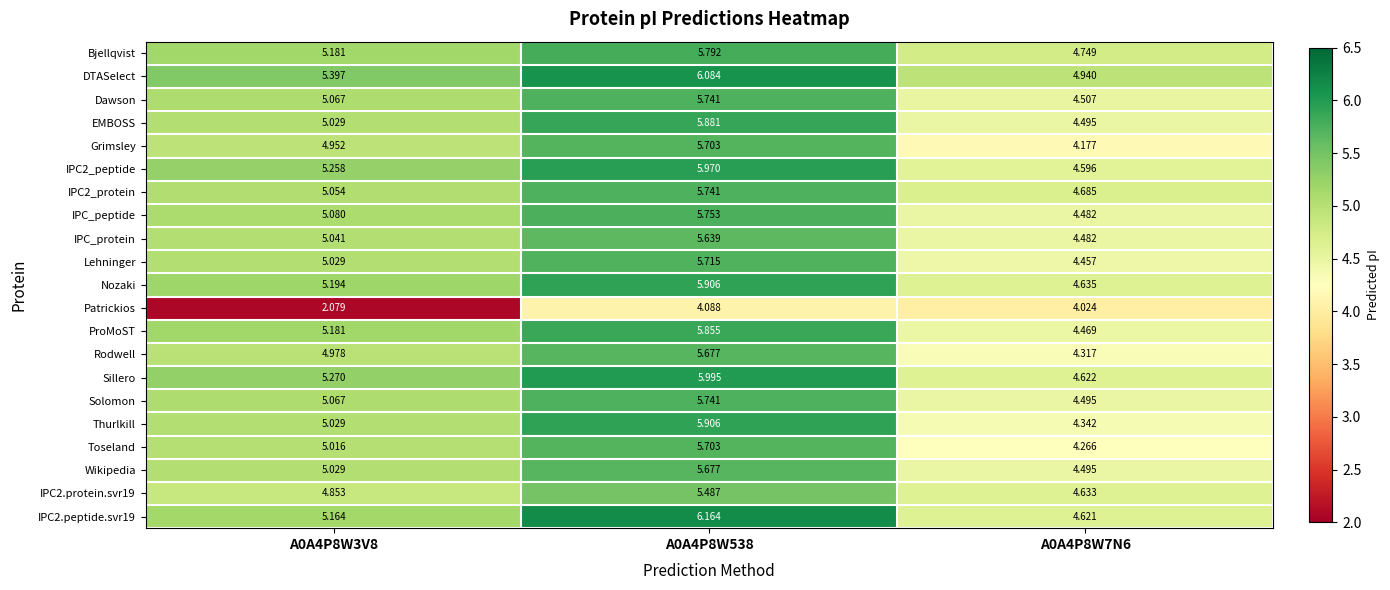

How many data points in IPC2_protein are above 5?

2